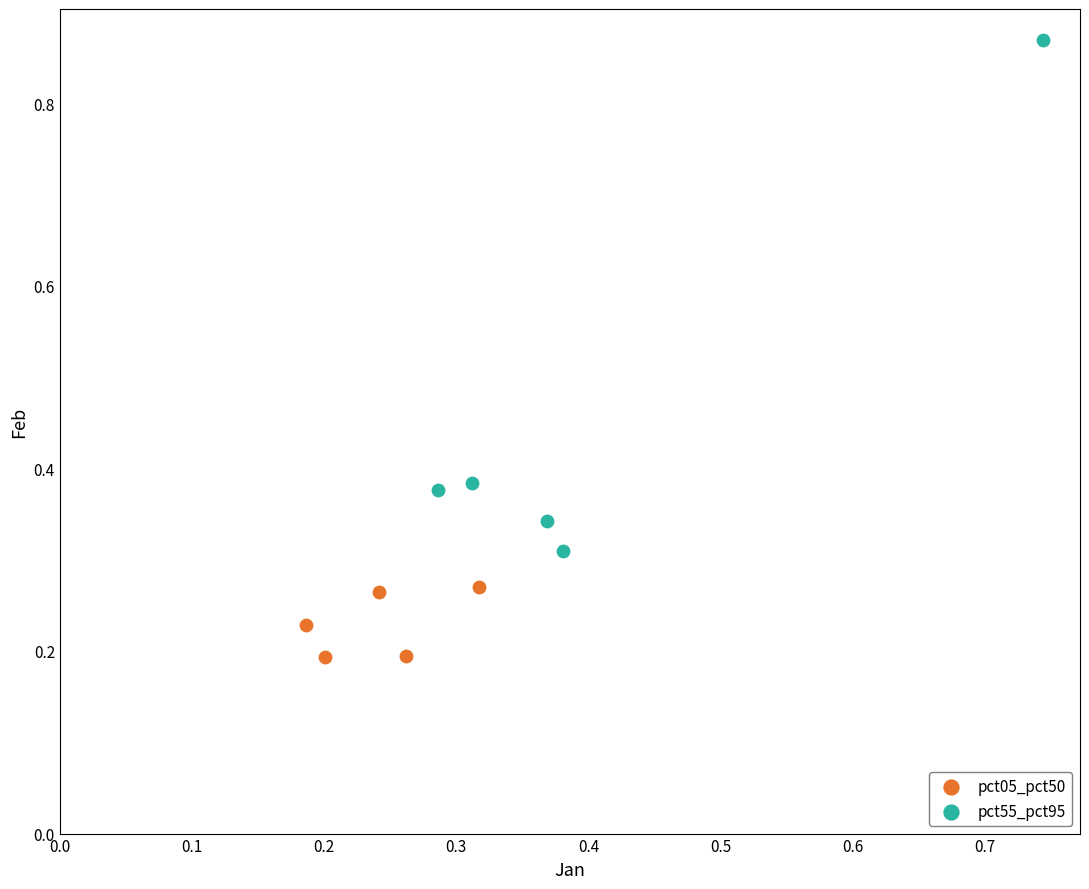

Which series has the widest spread of Y values?

pct55_pct95